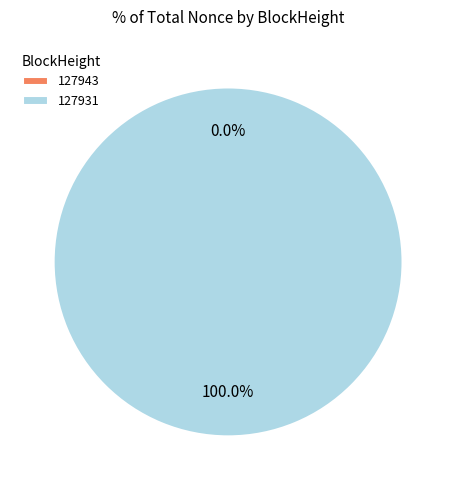

How many segments does this pie chart have?

2